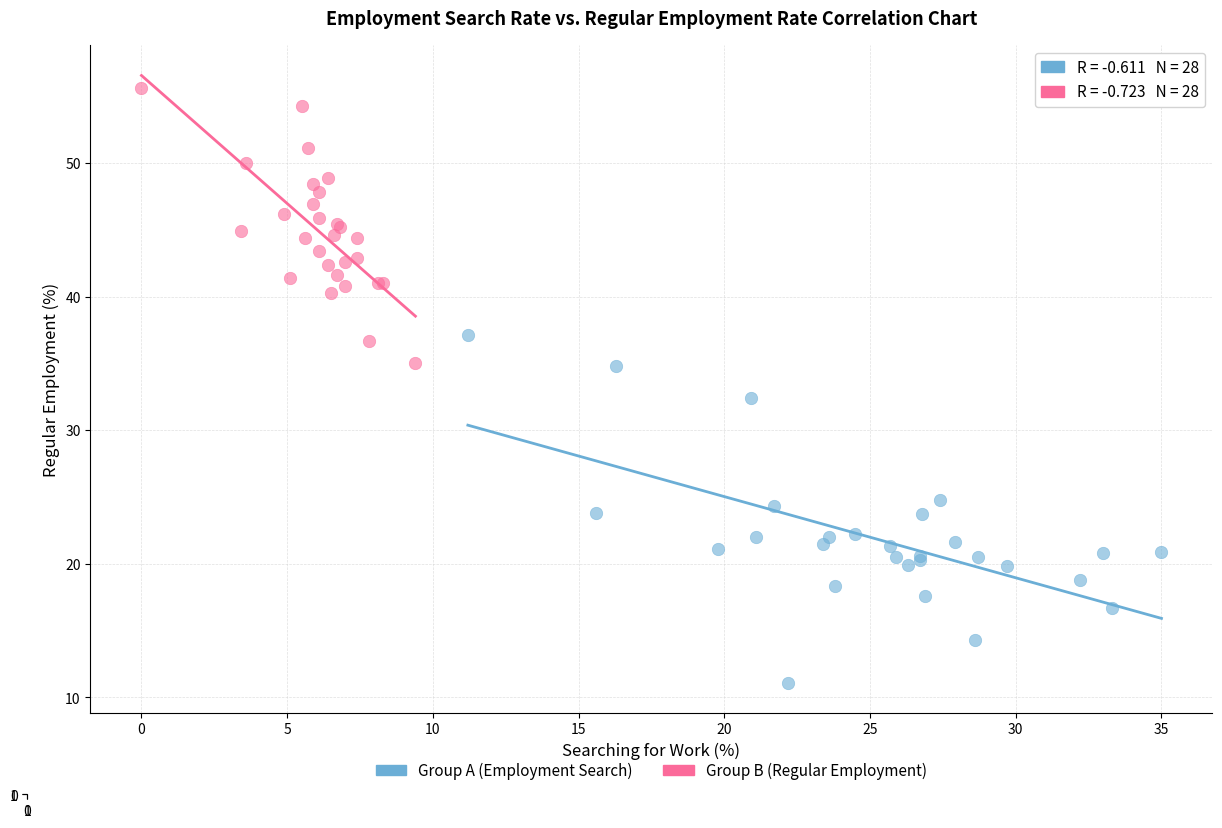

Which series reaches the maximum Y coordinate?

Group B (Regular Employment)